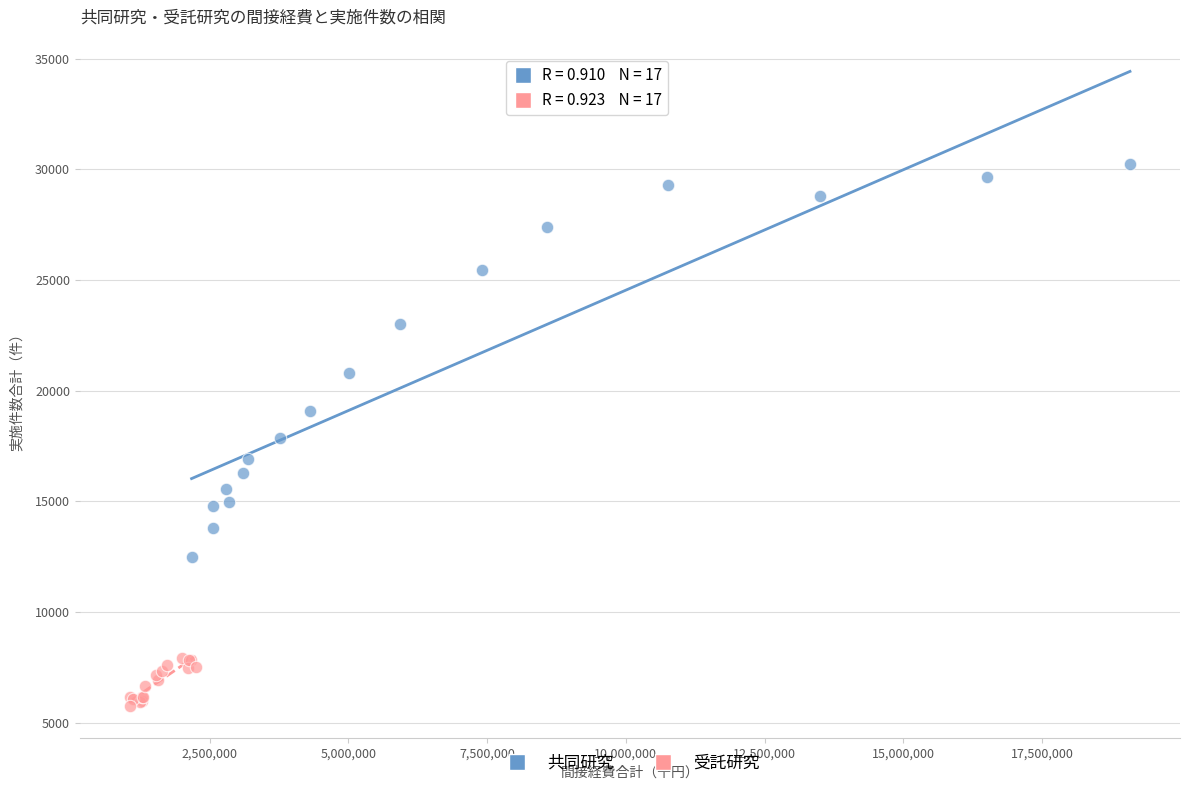

Which series has the widest spread of Y values?

共同研究